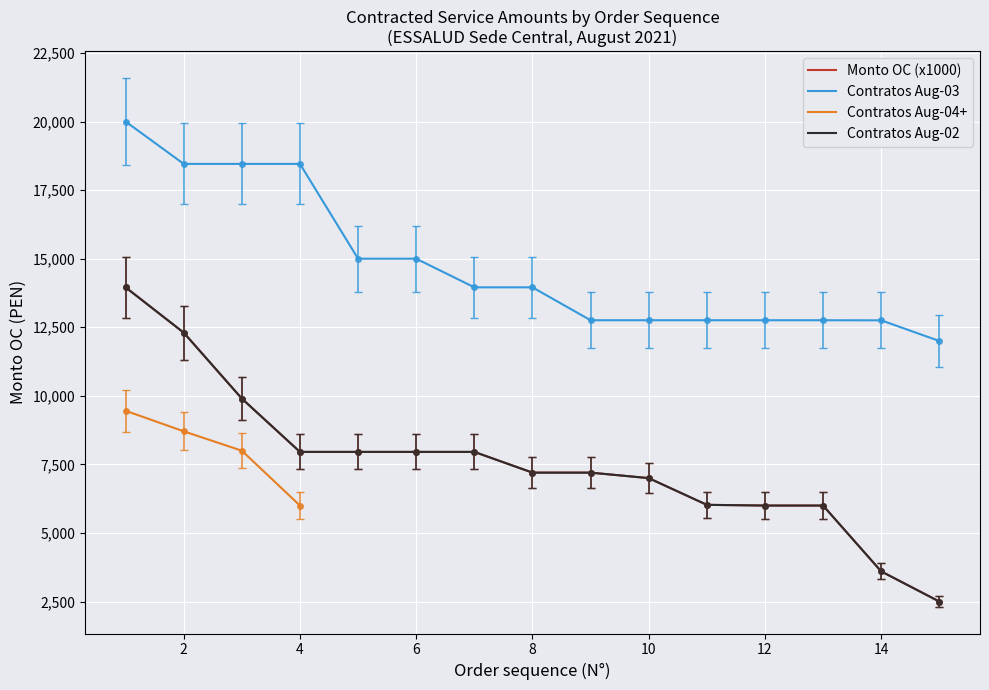

True or false: Contratos Aug-02 and Contratos Aug-03 intersect in this chart.

False